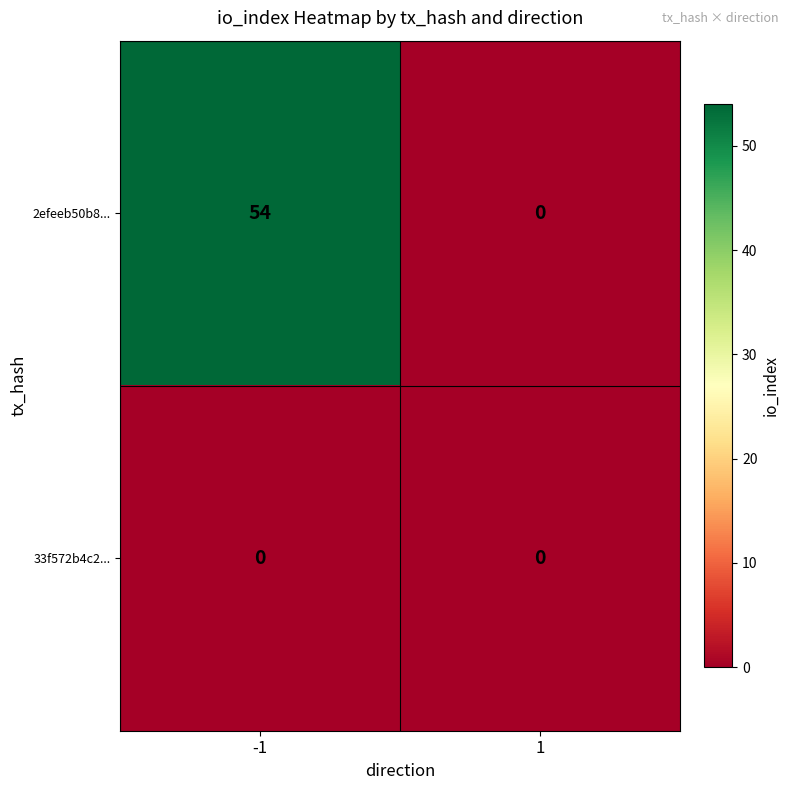

What is the approximate value of 2efeeb50b8... at -1, to the nearest 5?

55